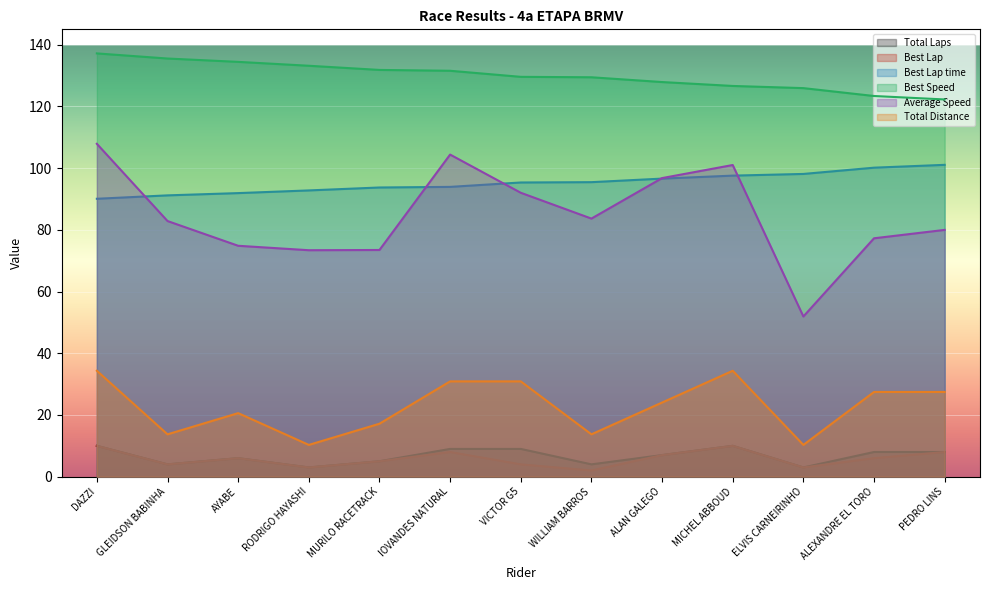

What position from the left is RODRIGO HAYASHI?

4